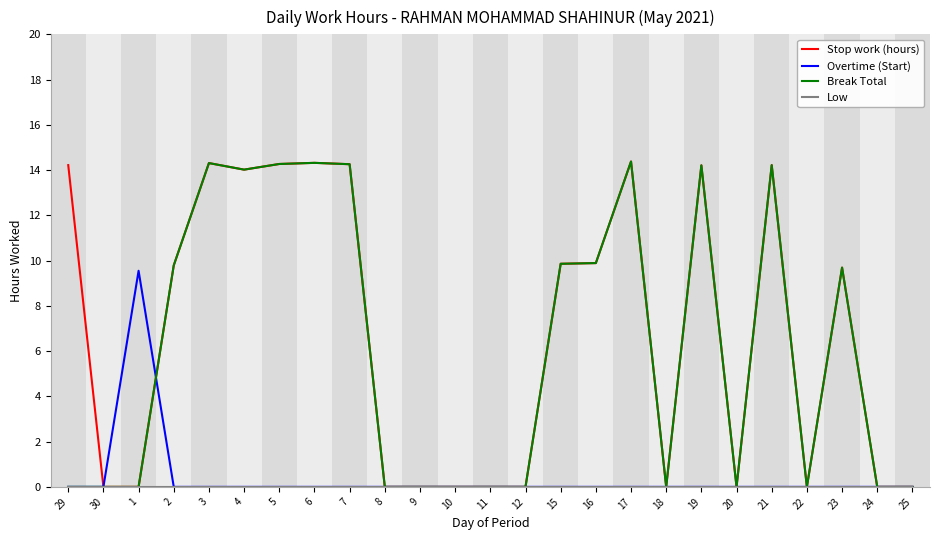

What is the spread (max minus min) of values at 23?

9.7